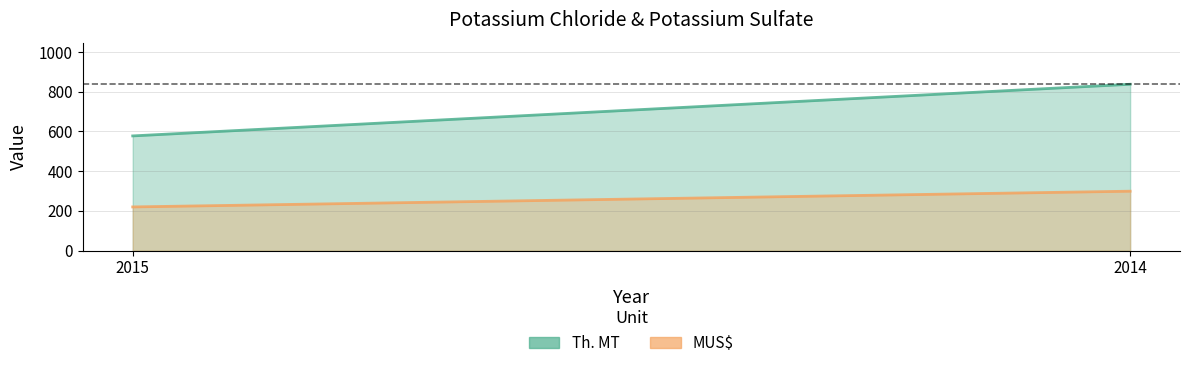

True or false: Potassium Chloride and Potassium Sulfate (MUS$) has a value of 299.6 at 2014.

True